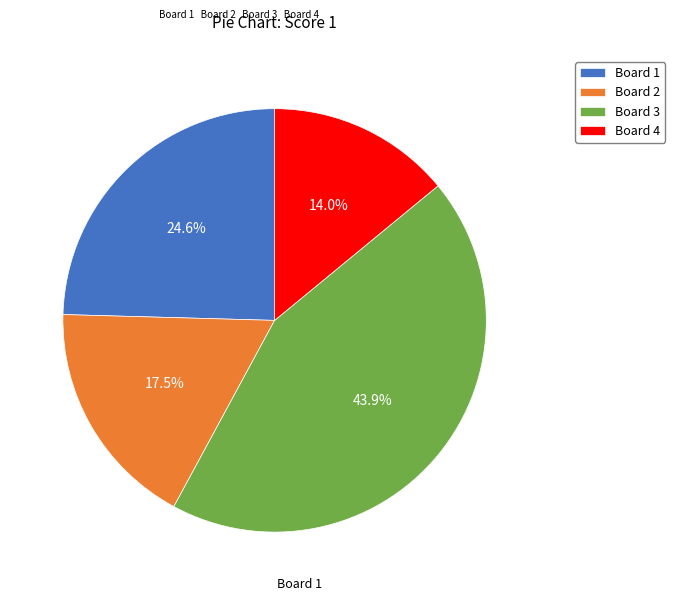

What percentage is the Board 4 slice, to the nearest percent?

14%